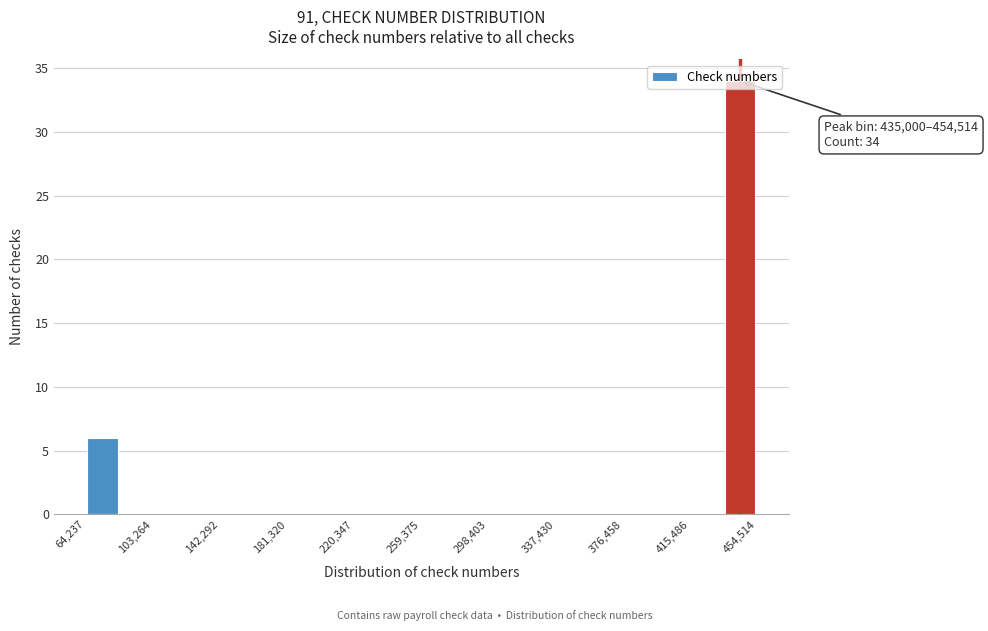

Around what value on the x-axis is the tallest bar? Give the approximate position of its centre, as read against the axis.

445000